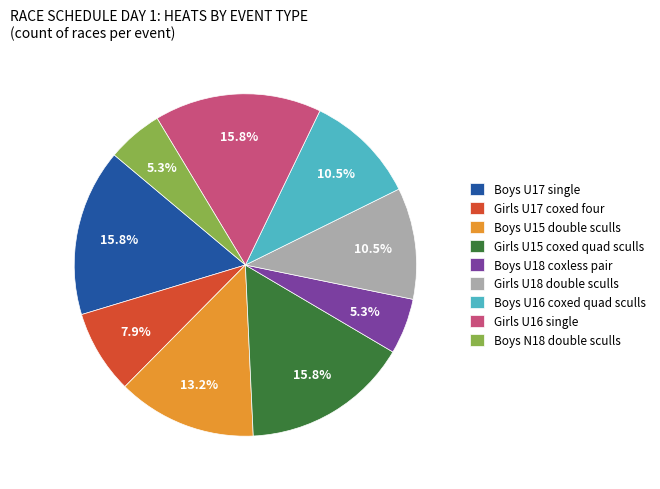

Does Boys U16 coxed quad sculls represent more than half of the total?

No